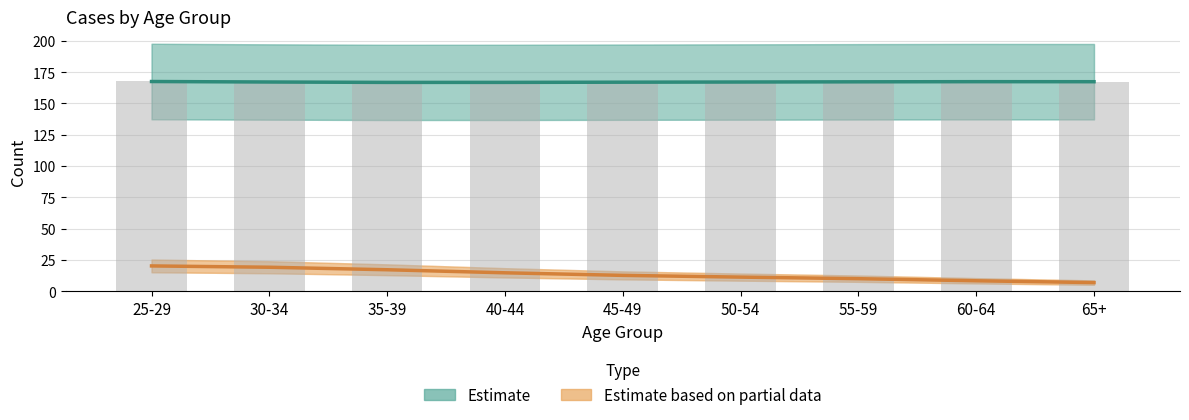

Rank the categories by Estimate based on partial data value from highest to lowest.

25-29, 30-34, 35-39, 40-44, 45-49, 50-54, 55-59, 60-64, 65+